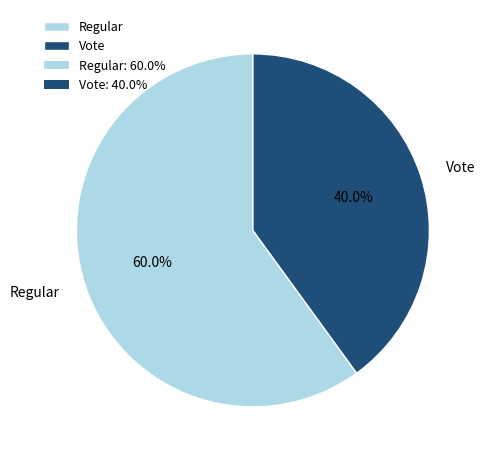

Rank the categories by value from lowest to highest.

Vote, Regular